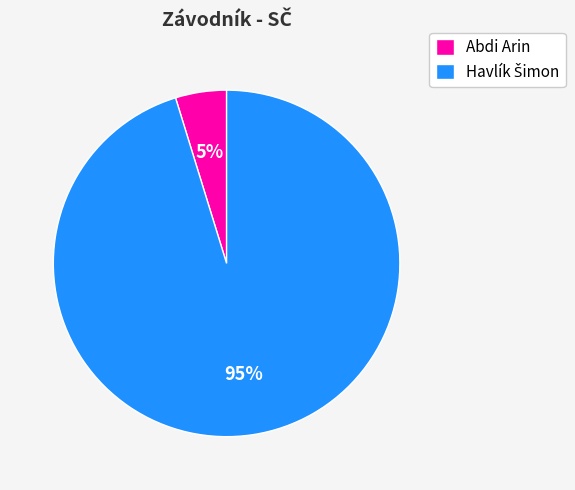

How many slices are in this pie chart?

2